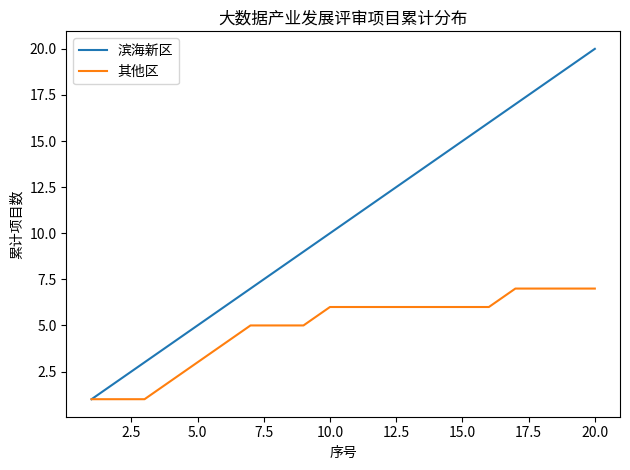

Which series has the largest total across all categories?

滨海新区